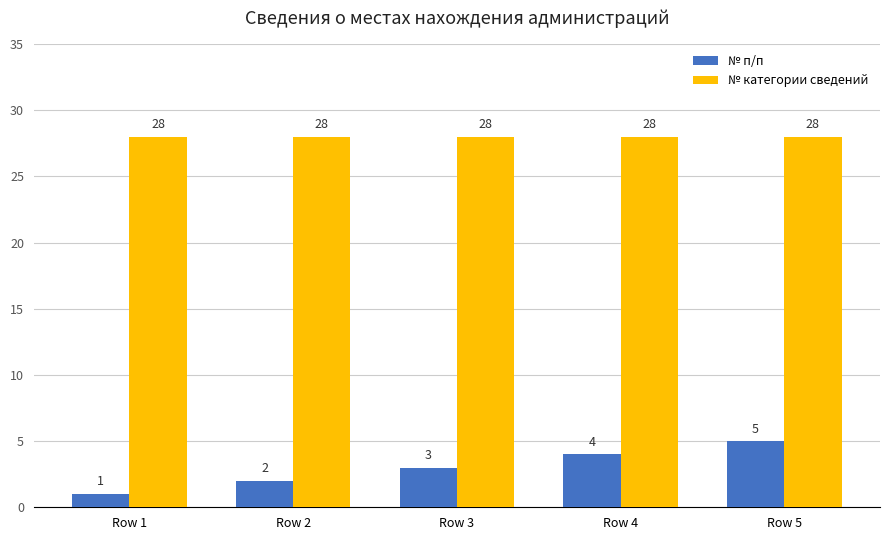

What is the sum of the № категории сведений values at Row 4 and Row 3?

56